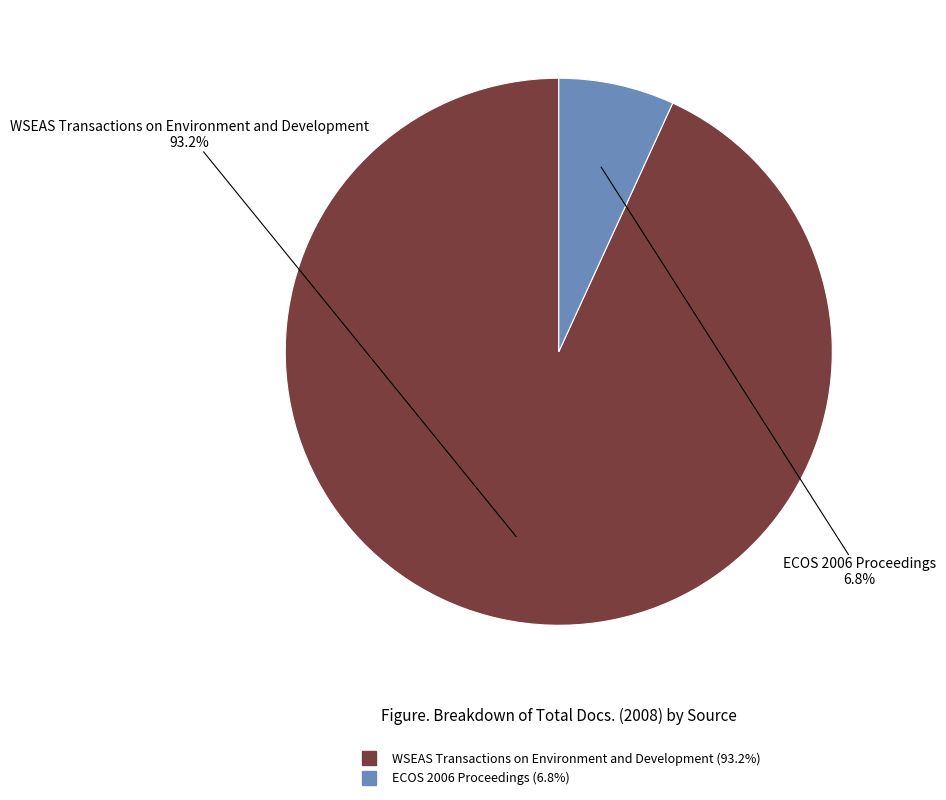

Rank the categories by value from highest to lowest.

WSEAS Transactions on Environment and Development, ECOS 2006 Proceedings